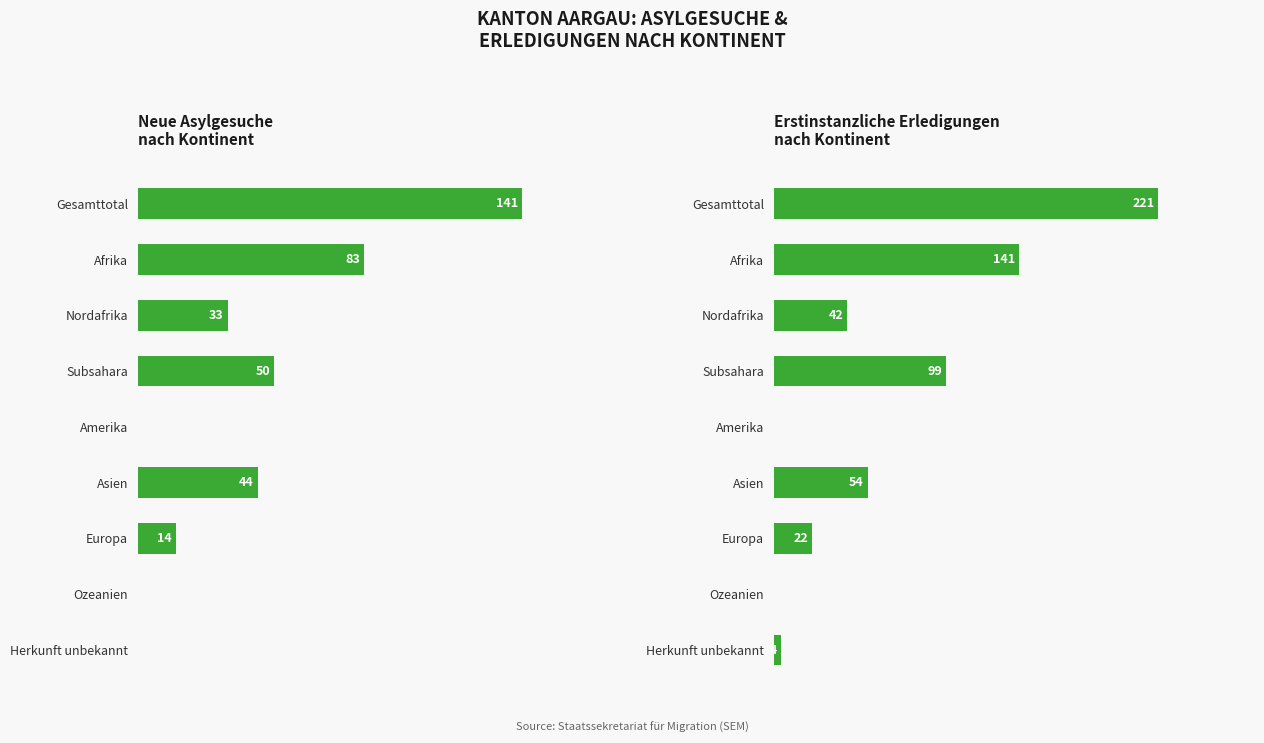

Does the chart contain any negative values?

No